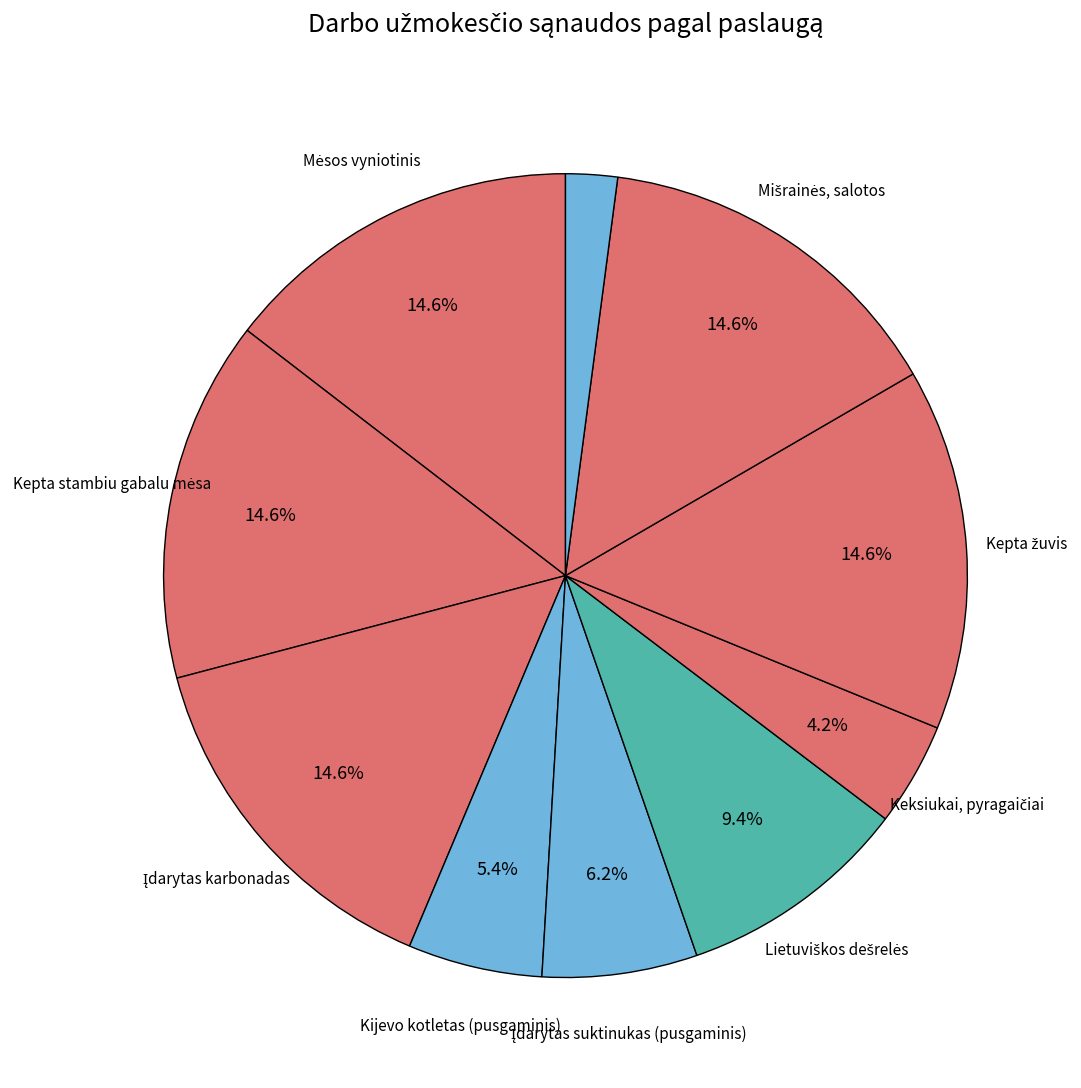

How many segments does this pie chart have?

10